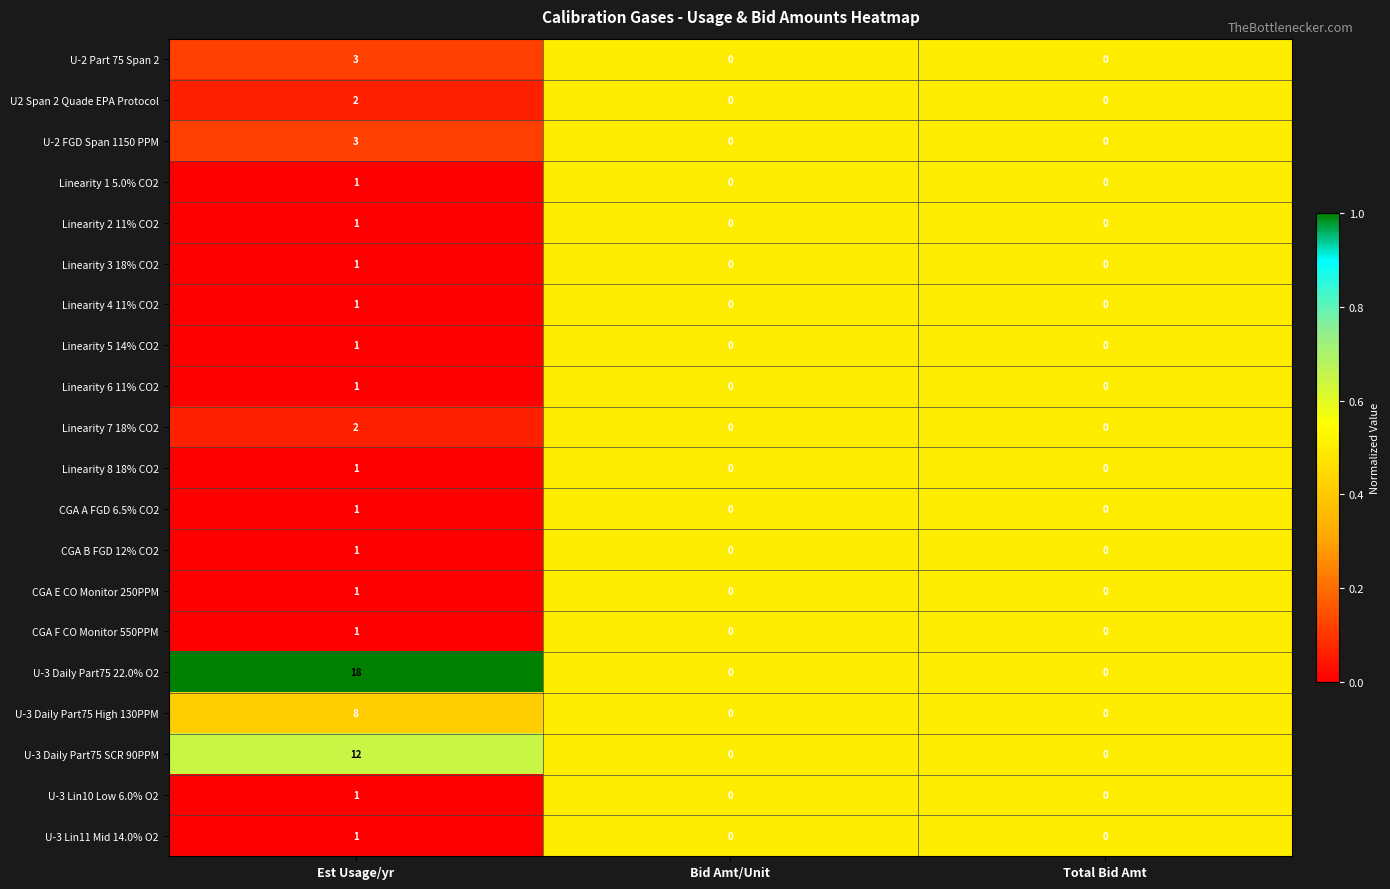

Count the number of categories in the chart.

3